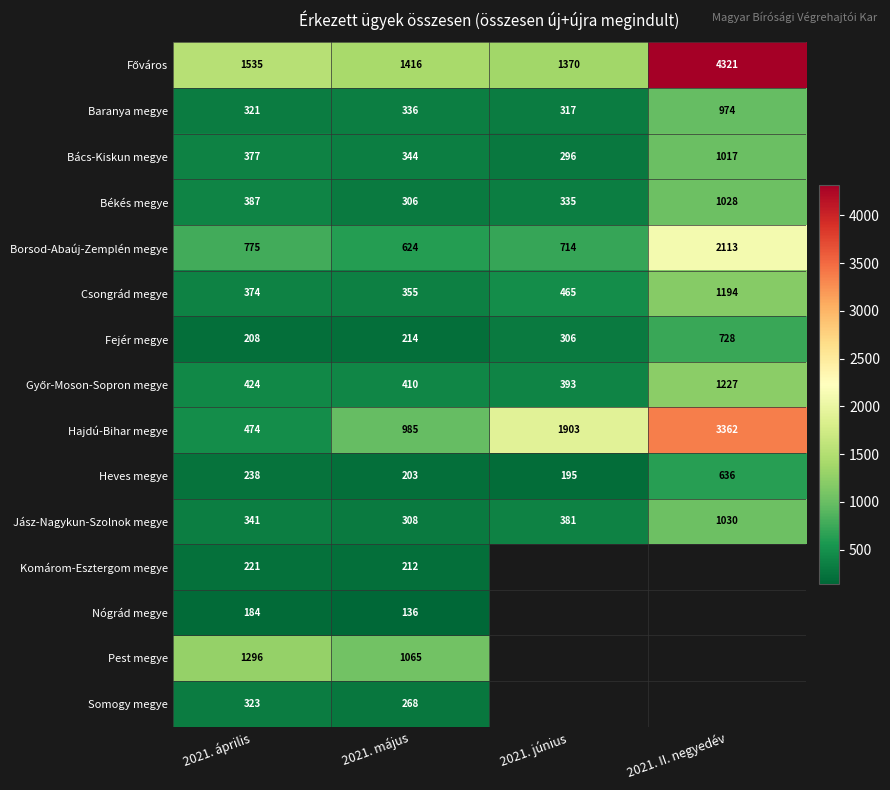

At which label is Békés megye closest to 667?

2021. április